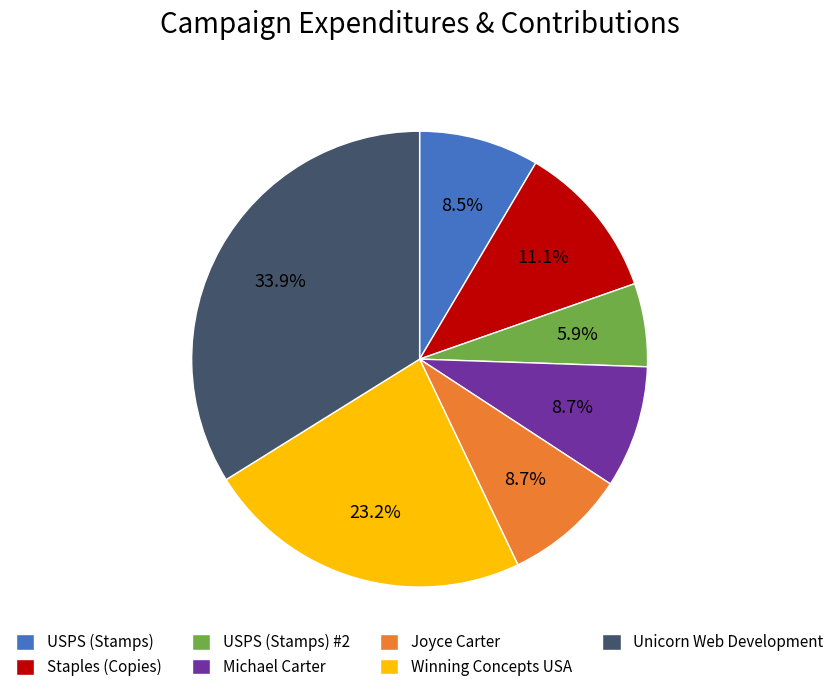

To the nearest percent, what is the difference between the USPS (Stamps) and Unicorn Web Development slice percentages?

25%